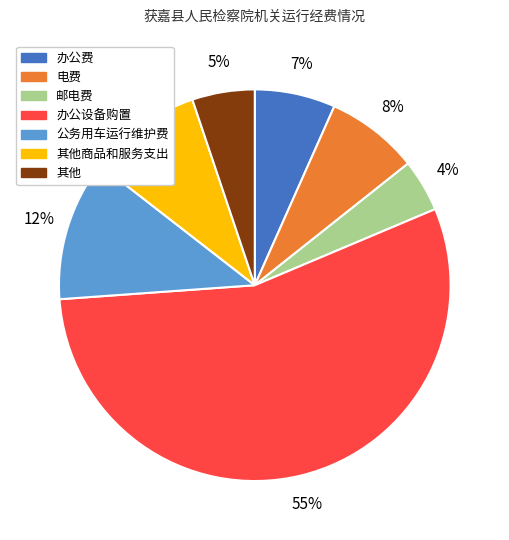

To the nearest percent, what is the difference between the largest and smallest slice percentages?

51%